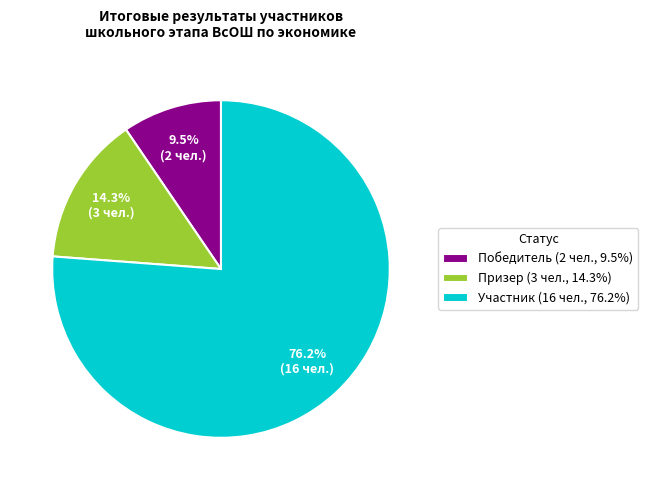

Which slice is the smallest?

Победитель